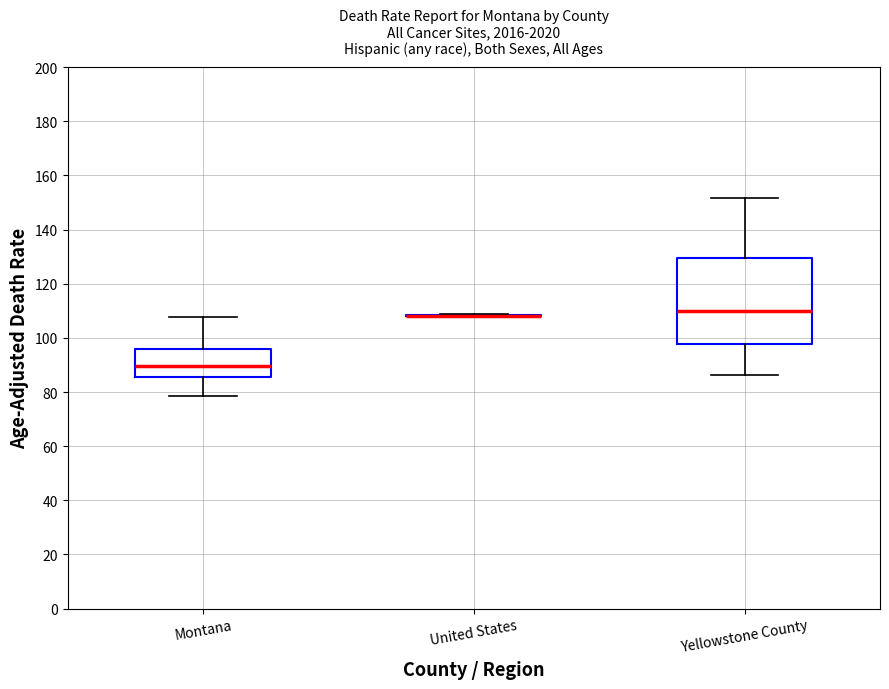

Reading left to right, transcribe this box plot: for each box, give where its median line is, the range the box spans, and where its two whiskers end, as read against the y-axis. The values are not printed on the chart, so give them approximately, as read against the axis.

Montana: median 90, box 86 to 96, whiskers 78 to 108
United States: box collapsed to a line at 108, whiskers 108 to 108
Yellowstone County: median 110, box 98 to 130, whiskers 86 to 152